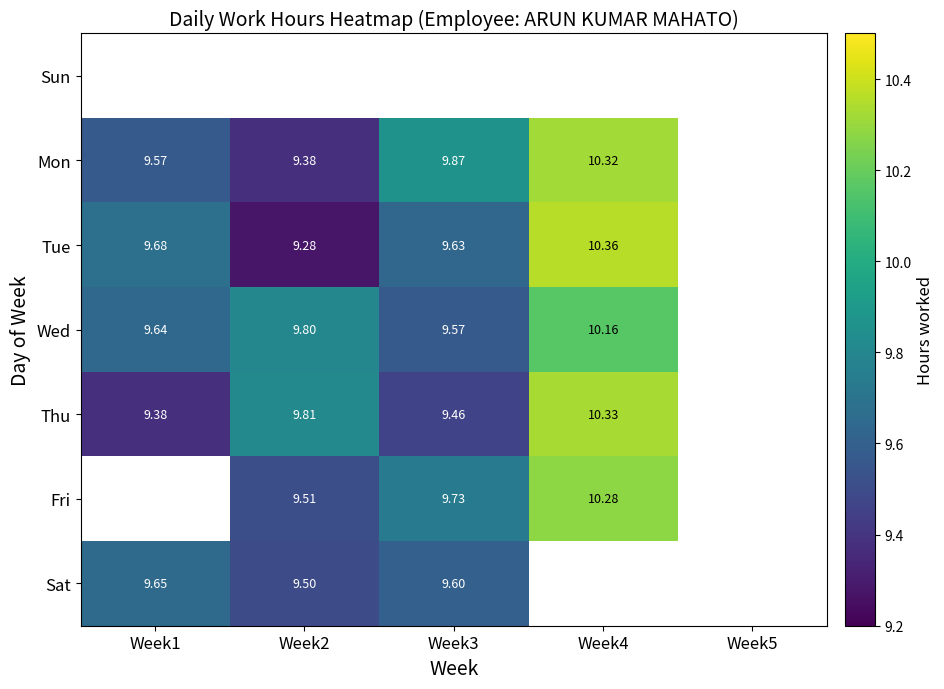

Count the Mon values in the range 9 to 10.

3